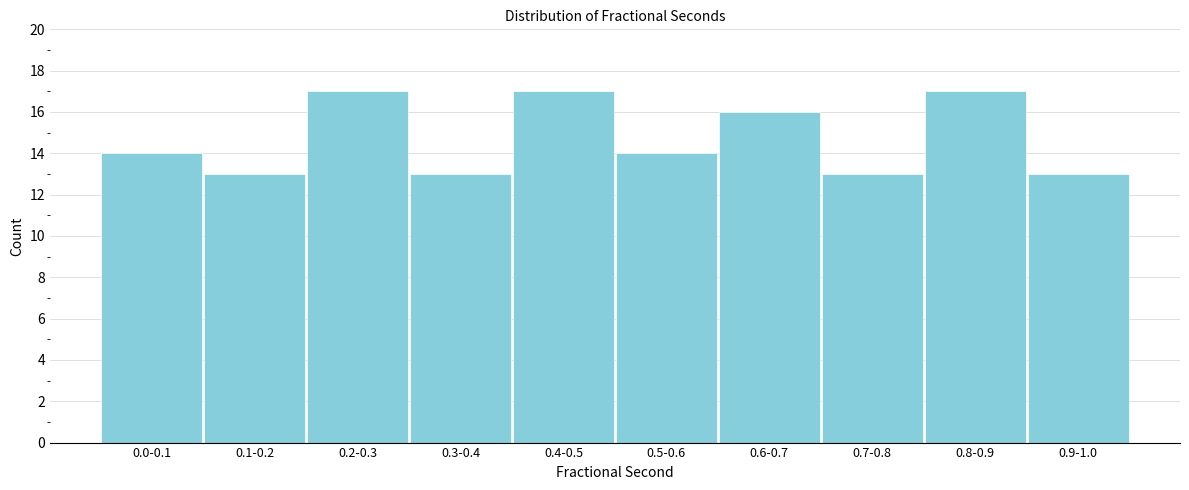

Reading right to left, list all the values displayed in this chart.

13	17	13	16	14	17	13	17	13	14